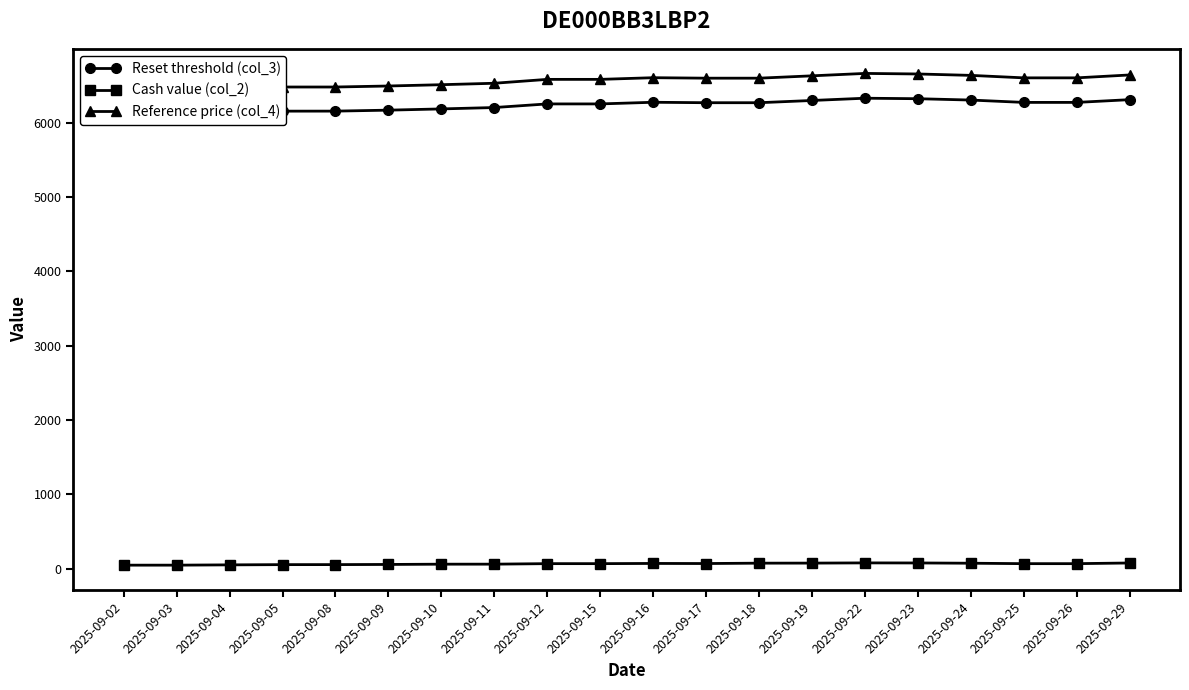

What is the spread (max minus min) of values at 2025-09-25?

6535.6